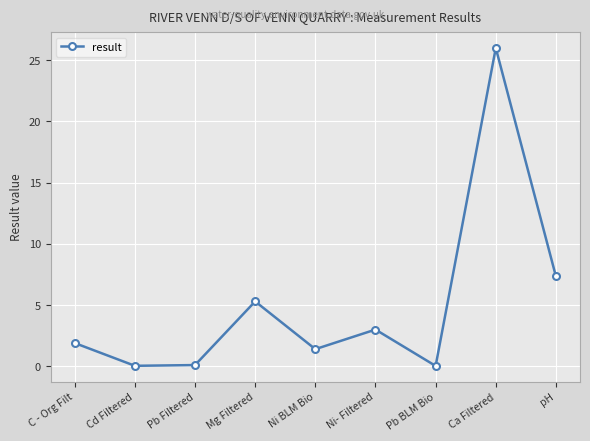

What is the maximum value shown in the chart?

26.0